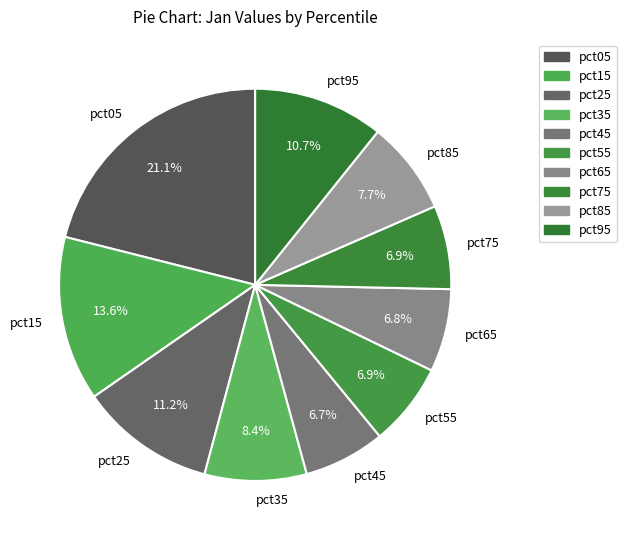

Does pct95 represent more than half of the total?

No